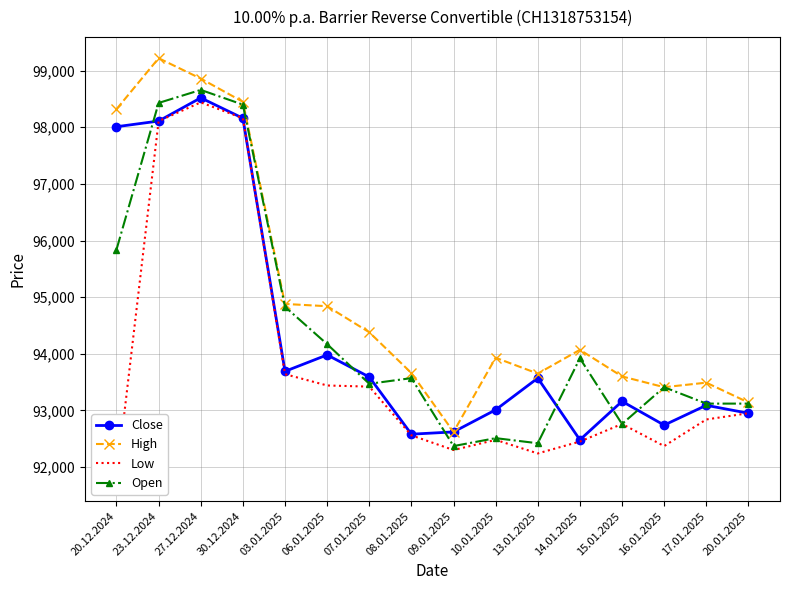

Reading left to right, extract all data points from this chart.

Close: 20.12.2024=98010	23.12.2024=98110	27.12.2024=98520	30.12.2024=98160	03.01.2025=93690	06.01.2025=93980	07.01.2025=93590	08.01.2025=92580	09.01.2025=92620	10.01.2025=93010	13.01.2025=93570	14.01.2025=92480	15.01.2025=93160	16.01.2025=92740	17.01.2025=93090	20.01.2025=92950
High: 20.12.2024=98320	23.12.2024=99220	27.12.2024=98860	30.12.2024=98450	03.01.2025=94880	06.01.2025=94840	07.01.2025=94380	08.01.2025=93660	09.01.2025=92620	10.01.2025=93930	13.01.2025=93650	14.01.2025=94070	15.01.2025=93600	16.01.2025=93410	17.01.2025=93490	20.01.2025=93140
Low: 20.12.2024=91770	23.12.2024=98110	27.12.2024=98440	30.12.2024=98160	03.01.2025=93640	06.01.2025=93440	07.01.2025=93420	08.01.2025=92560	09.01.2025=92300	10.01.2025=92480	13.01.2025=92240	14.01.2025=92450	15.01.2025=92760	16.01.2025=92370	17.01.2025=92840	20.01.2025=92950
Open: 20.12.2024=95840	23.12.2024=98430	27.12.2024=98660	30.12.2024=98400	03.01.2025=94830	06.01.2025=94170	07.01.2025=93470	08.01.2025=93570	09.01.2025=92370	10.01.2025=92510	13.01.2025=92420	14.01.2025=93920	15.01.2025=92760	16.01.2025=93410	17.01.2025=93120	20.01.2025=93120